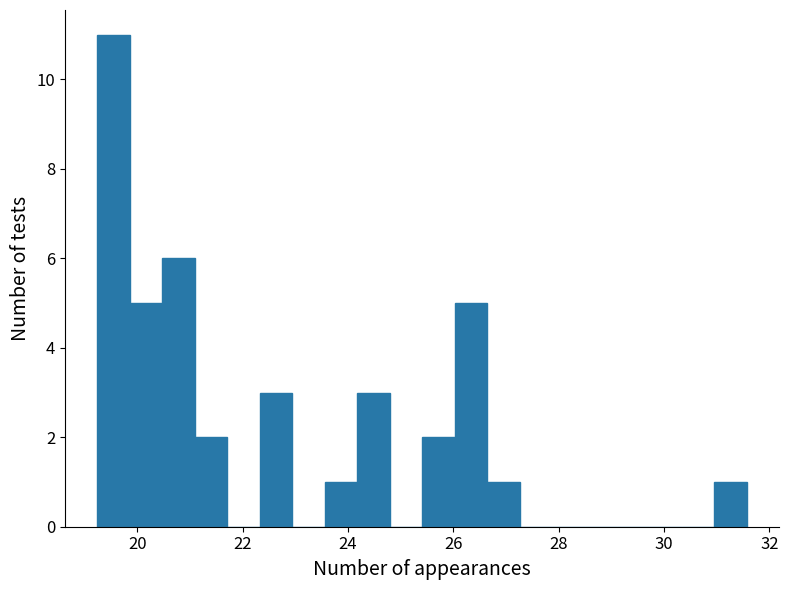

Read against the x-axis, roughly where is the centre of the tallest bar?

19.6